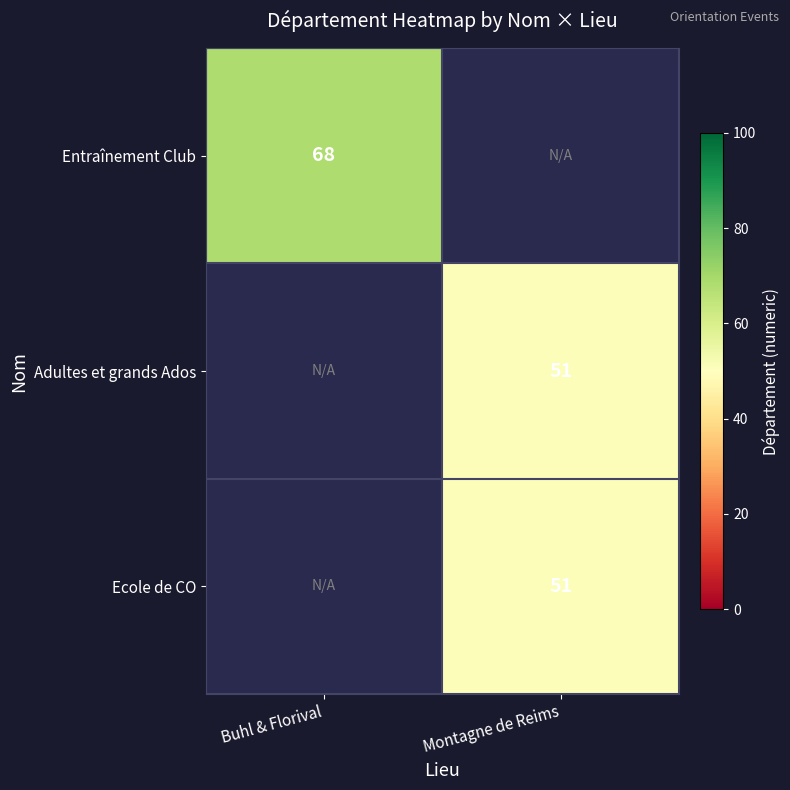

Is the value of Ecole de CO at Montagne de Reims greater than the value of Entraînement Club at Buhl & Florival?

No